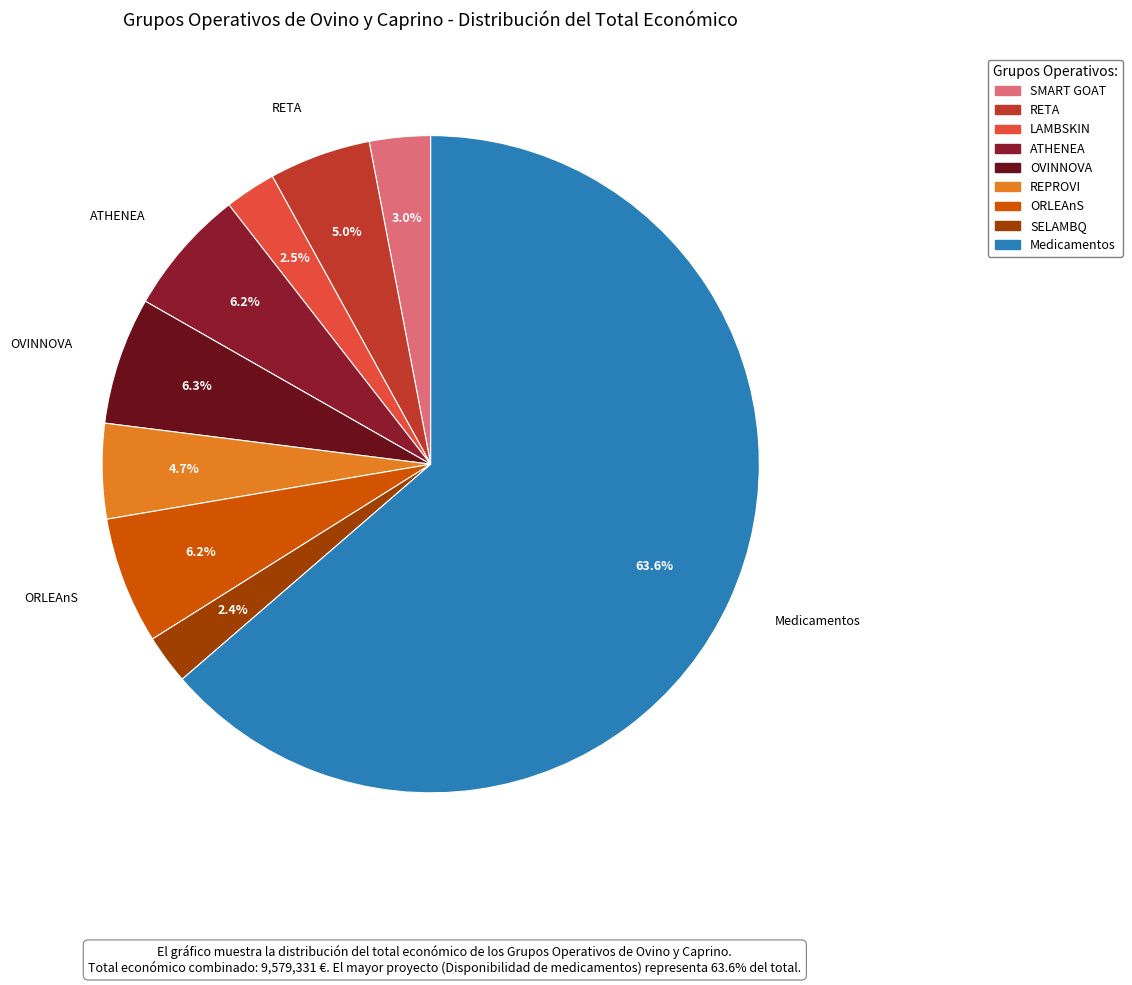

Is there a majority slice in this chart?

Yes